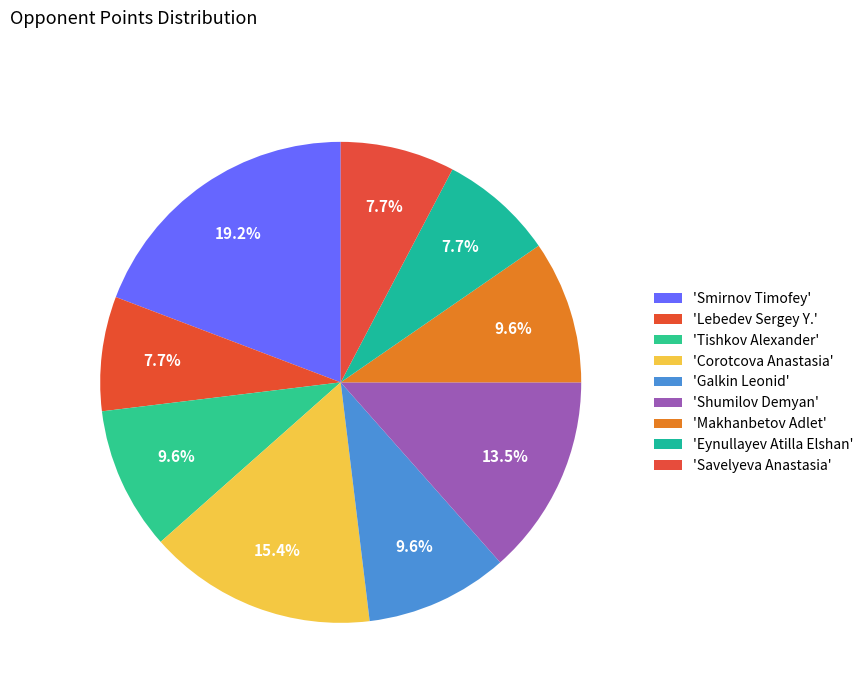

How many segments does this pie chart have?

9